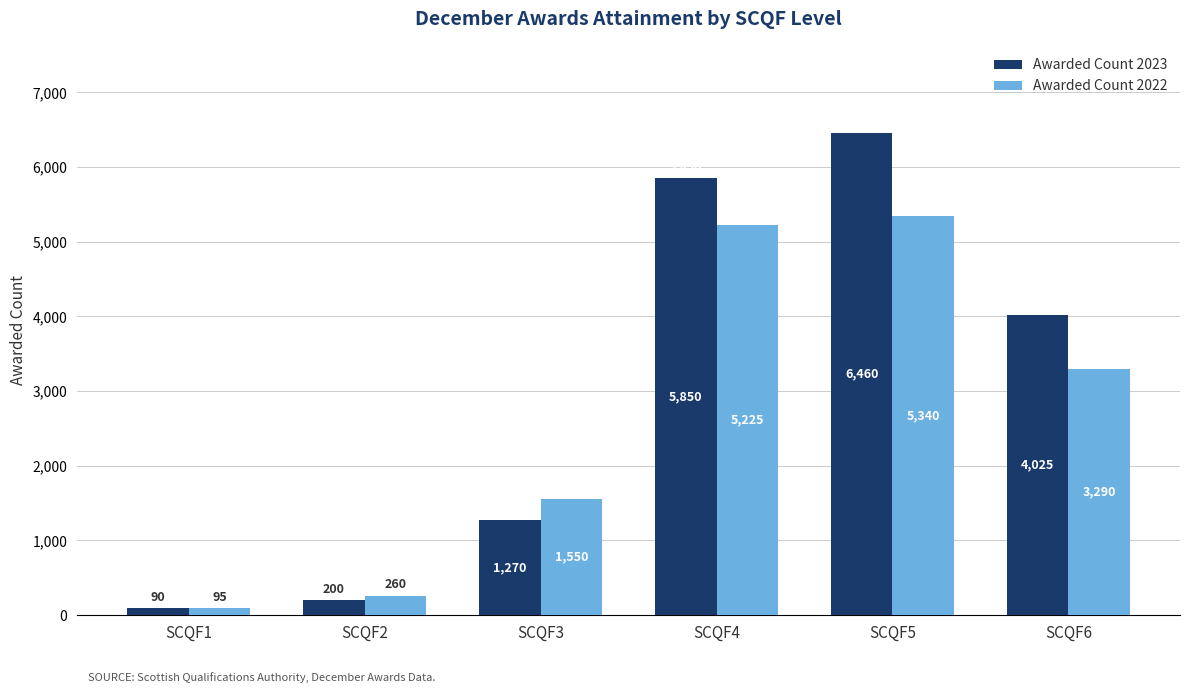

What is the difference between the highest and lowest values at SCQF5?

1120